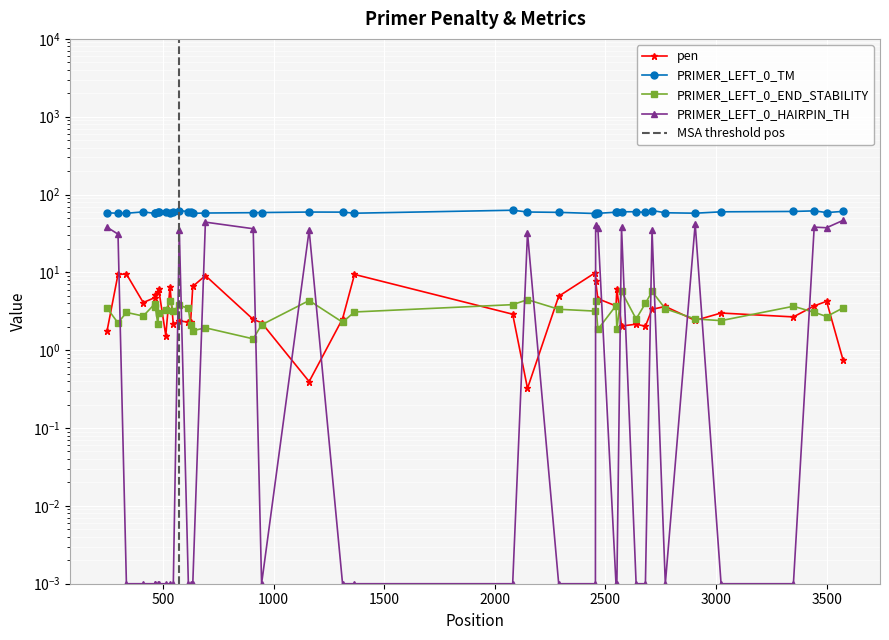

Reading left to right, extract all data points from this chart.

pen: 1.7	9.4	9.5	4.1	4.8	5.1	5.5	6.0	1.5	6.5	2.2	2.4	2.3	2.3	6.6	9.1	2.5	2.3	0.4	2.5	9.4	2.9	0.3	4.9	9.9	7.7	4.6	3.7	6.1	2.0	2.2	2.0	3.4	3.6	2.4	3.0	2.7	3.7	4.3	0.7
PRIMER_LEFT_0_TM: 58.3	57.6	57.5	59.9	57.2	57.9	59.5	60.0	59.5	57.5	60.2	62.4	60.3	60.3	57.4	57.9	58.5	58.7	59.6	59.5	57.6	62.9	59.7	59.1	57.1	57.3	57.4	59.3	59.9	60.0	60.2	59.0	62.4	58.4	57.6	60.0	60.7	61.7	58.7	60.7
PRIMER_LEFT_0_END_STABILITY: 3.5	2.2	3.1	2.8	4.0	3.6	2.1	3.0	3.3	4.3	3.2	3.8	3.5	2.1	1.8	1.9	1.4	2.1	4.3	2.3	3.1	3.9	4.5	3.4	3.2	4.3	1.9	3.7	1.9	5.7	2.5	4.0	5.7	3.4	2.5	2.4	3.7	3.1	2.7	3.5
PRIMER_LEFT_0_HAIRPIN_TH: 38.1	31.0	0.0	0.0	0.0	0.0	0.0	0.0	0.0	0.0	0.0	34.9	0.0	0.0	0.0	44.2	36.4	0.0	34.9	0.0	0.0	0.0	32.2	0.0	0.0	40.4	37.6	0.0	0.0	37.9	0.0	0.0	34.8	0.0	41.9	0.0	0.0	38.1	37.5	46.7